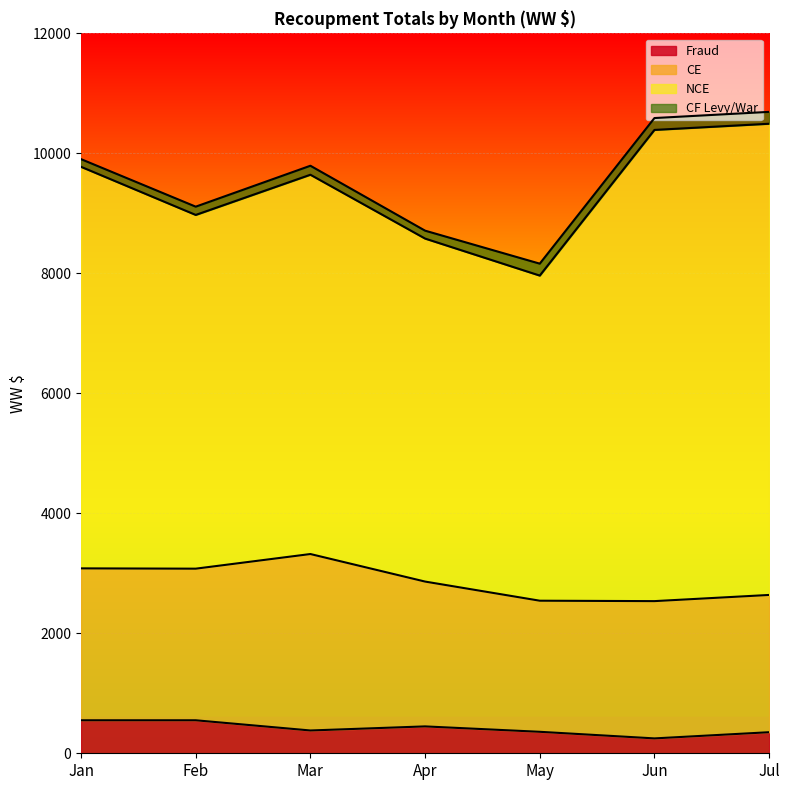

Where is Fraud nearest to the value 399?

Mar